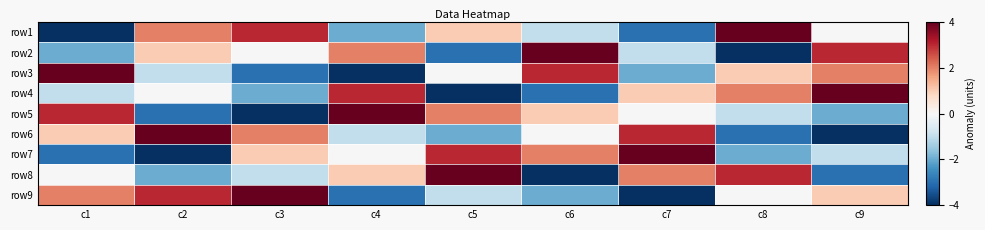

Between c2 and c3, which is larger?

c3